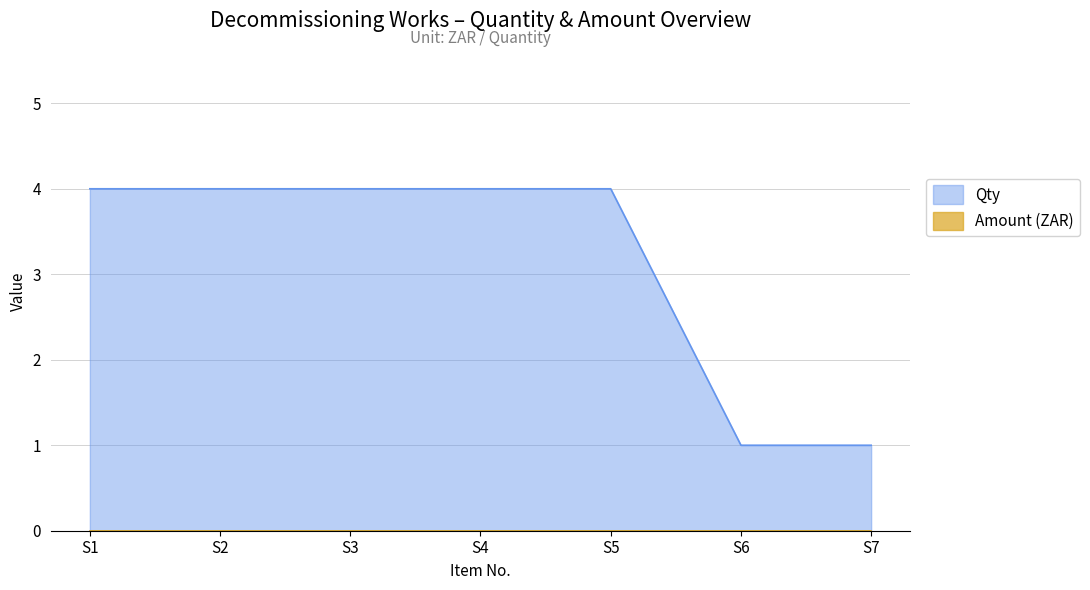

How many lines are shown in the chart?

2